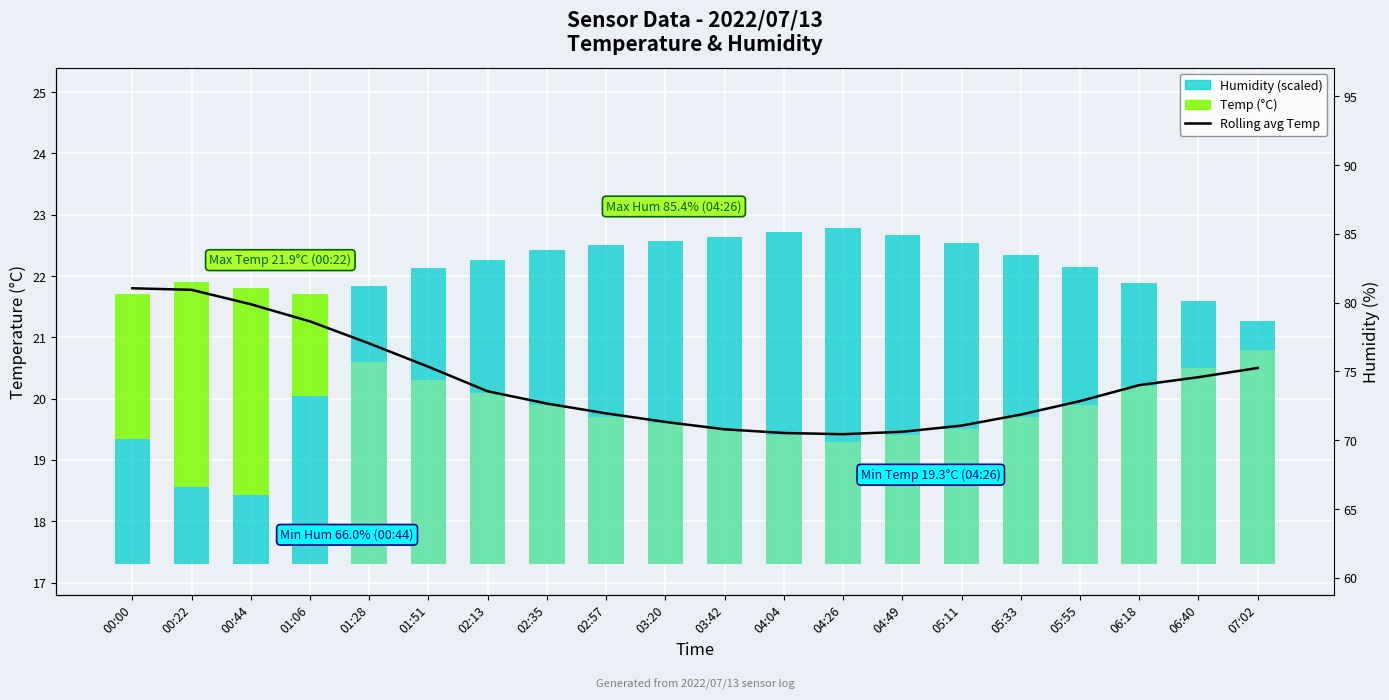

Where is Rolling avg Temp nearest to the value 20?

05:55